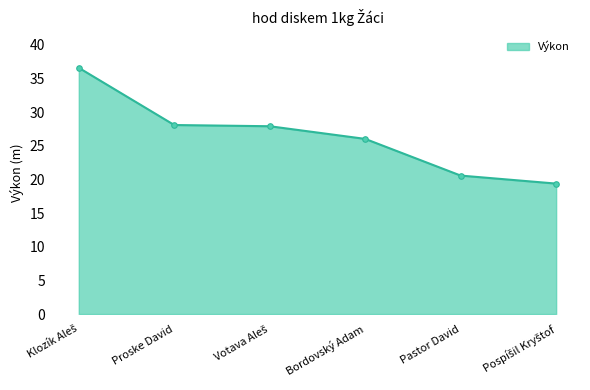

What is the difference between the maximum and second lowest values?

16.0